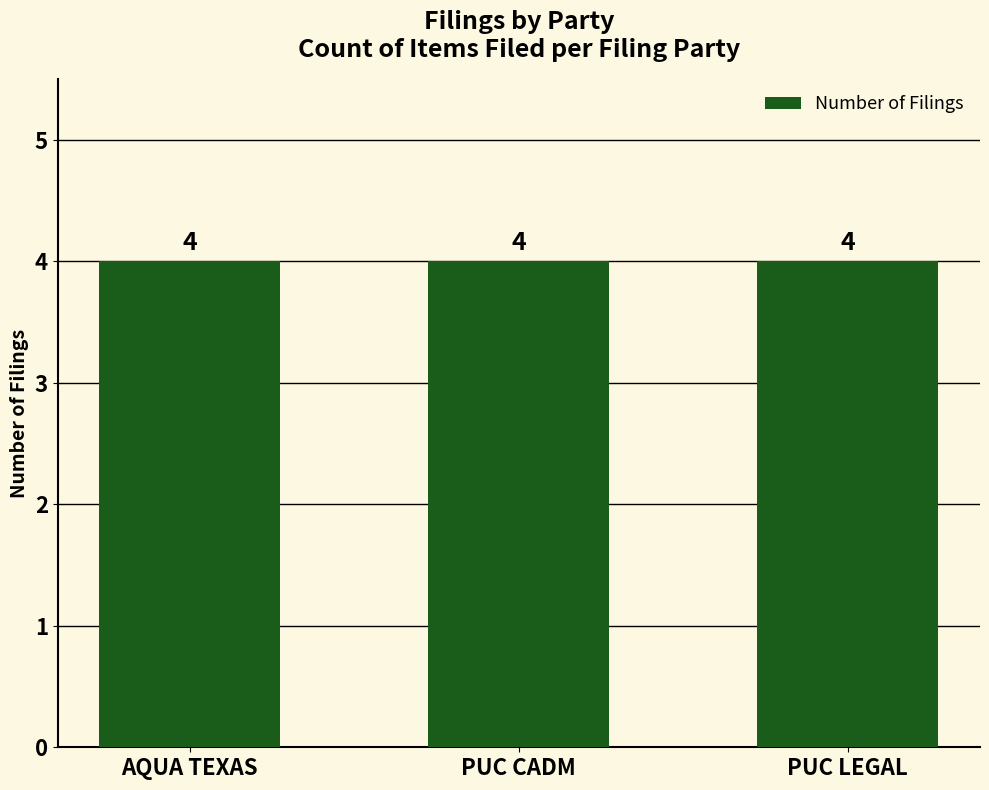

Is it true that the value at AQUA TEXAS is 9?

False